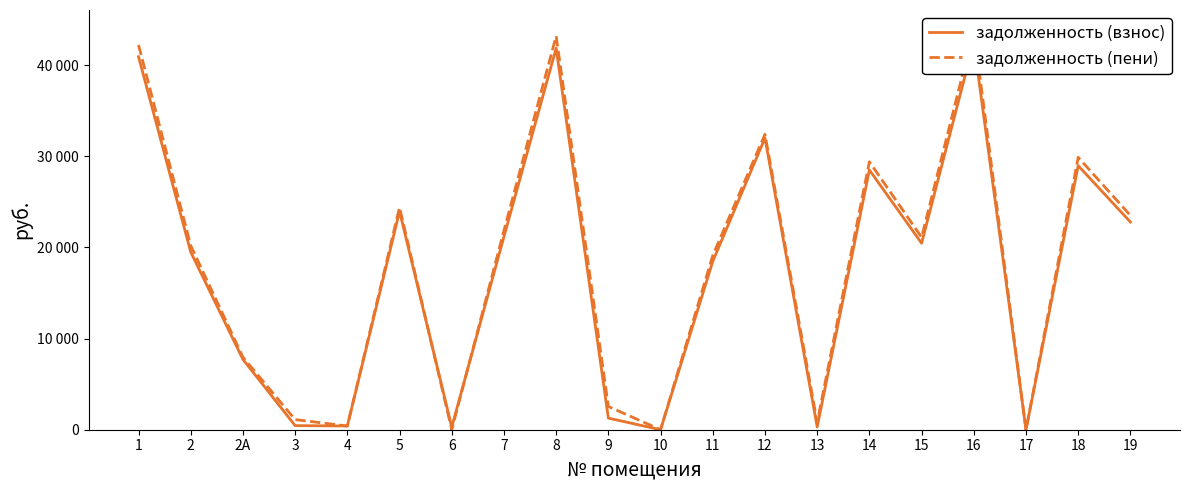

List the series in order of their peak value, highest first.

задолженность (пени), задолженность (взнос)